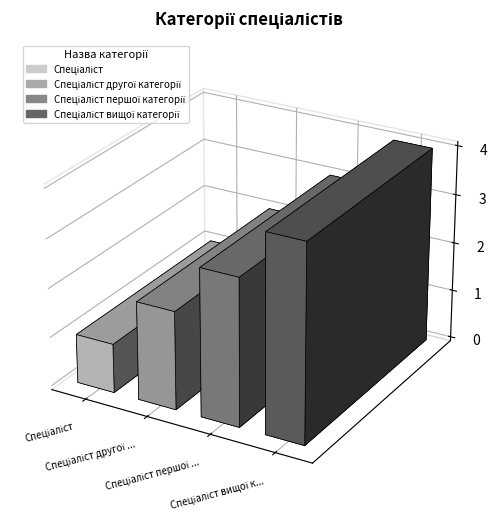

What is the sum of all values?

10